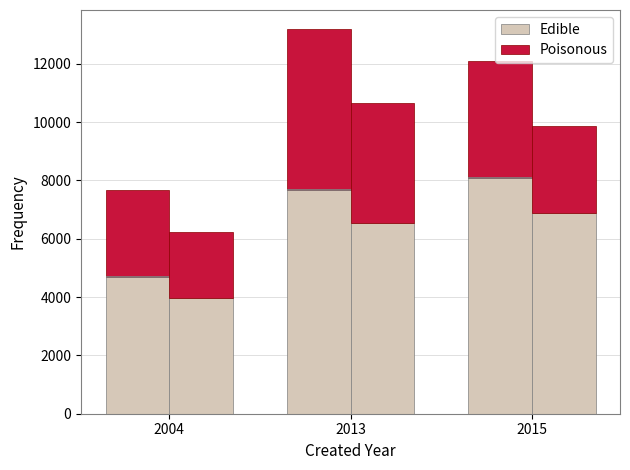

Which series has the largest total across all categories?

Edible